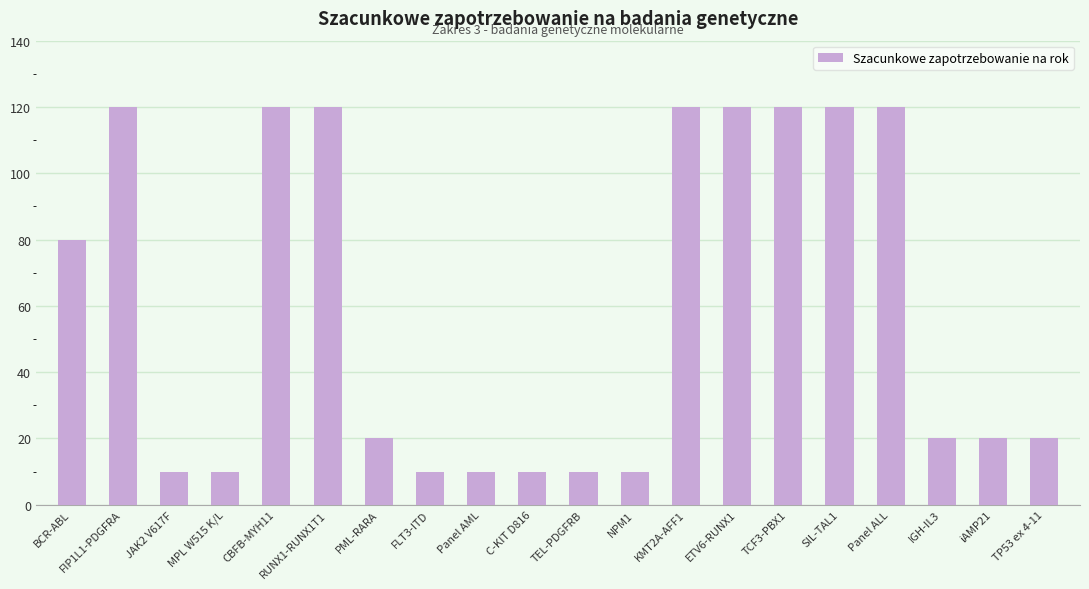

What position from the right is BCR-ABL?

20